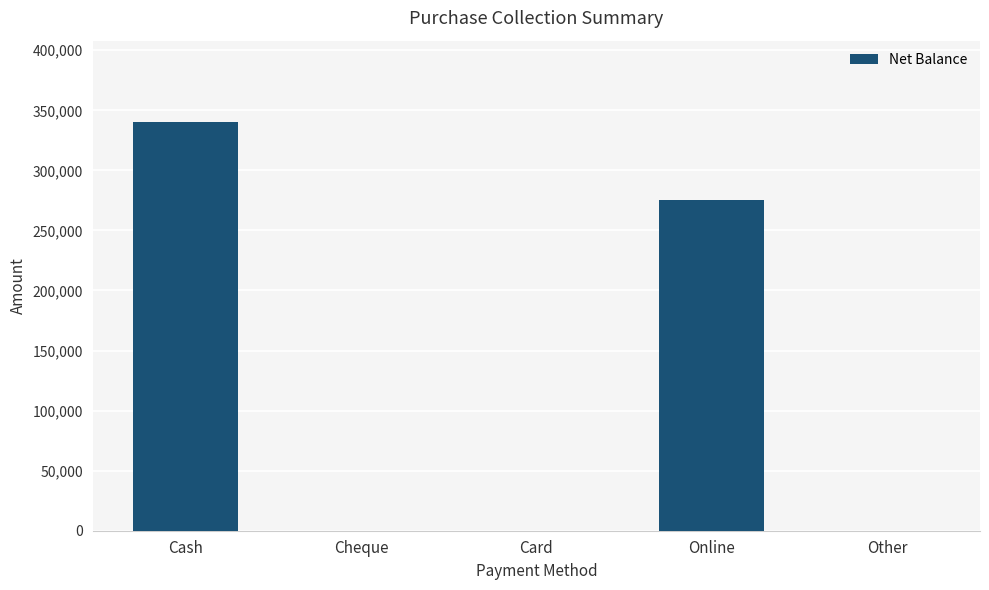

How many series are shown in this chart?

1